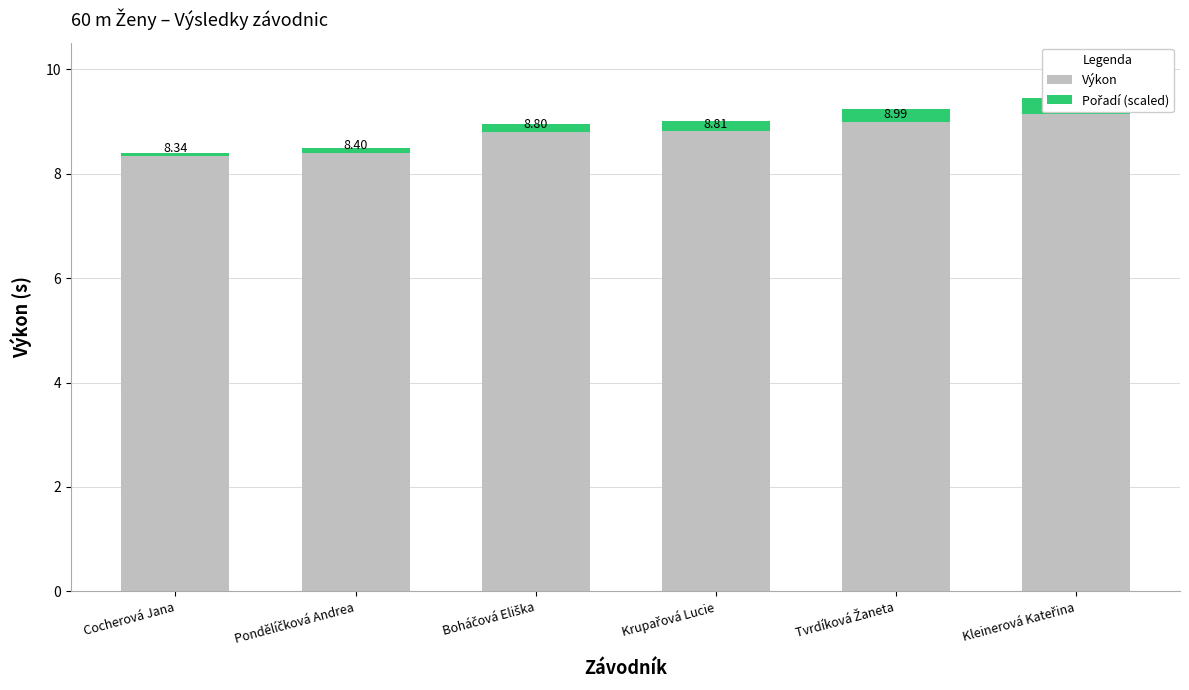

Reading left to right, extract all data points from this chart.

Výkon: 8.3	8.4	8.8	8.8	9.0	9.1
Pořadí (scaled): 0.1	0.1	0.2	0.2	0.2	0.3